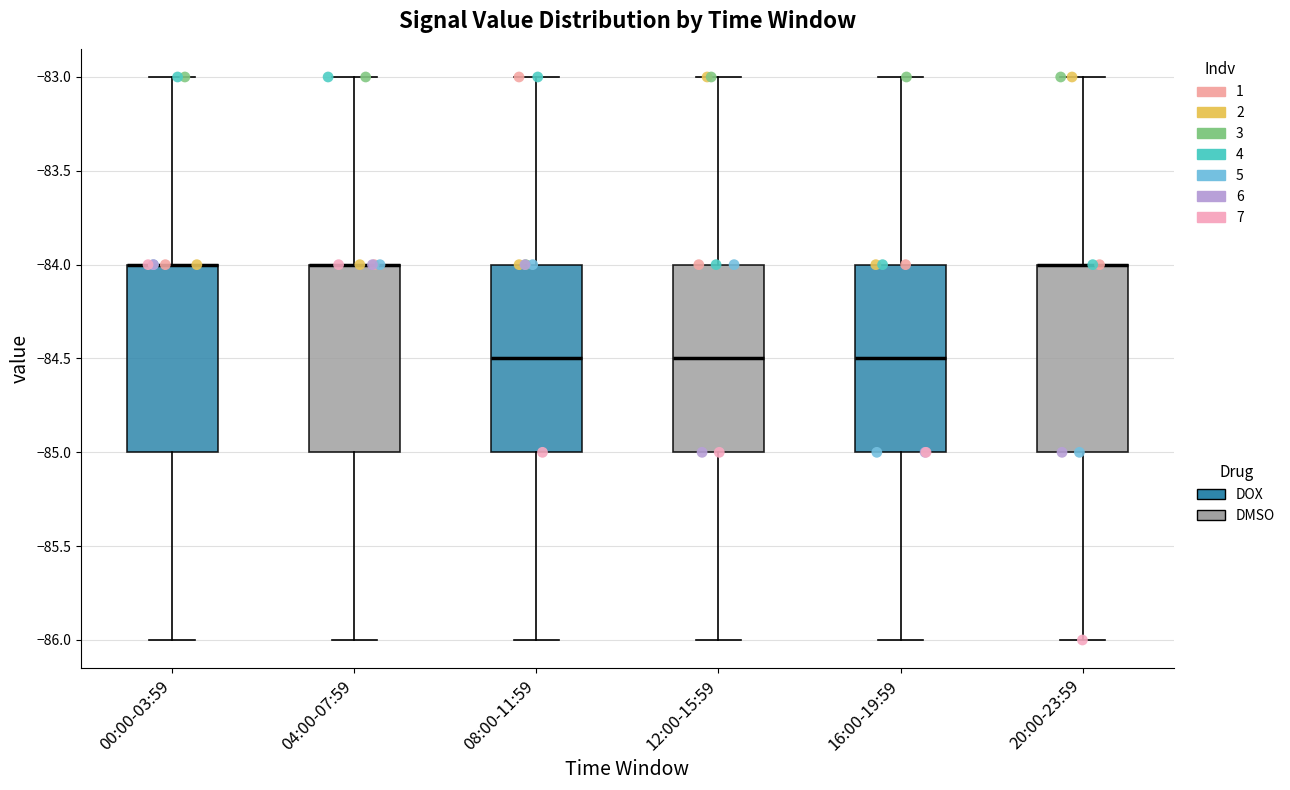

Where does the upper whisker of the box for 00:00-03:59 end on the y-axis? The values are not printed on the chart, so give them approximately, as read against the axis.

-83.0